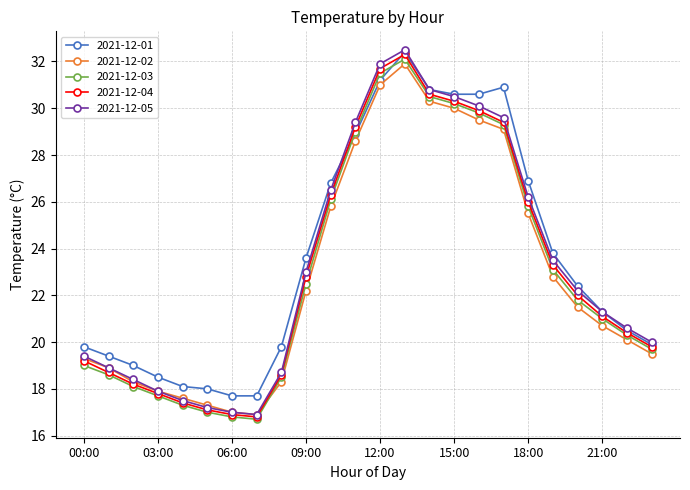

What is the smallest value displayed?

16.7